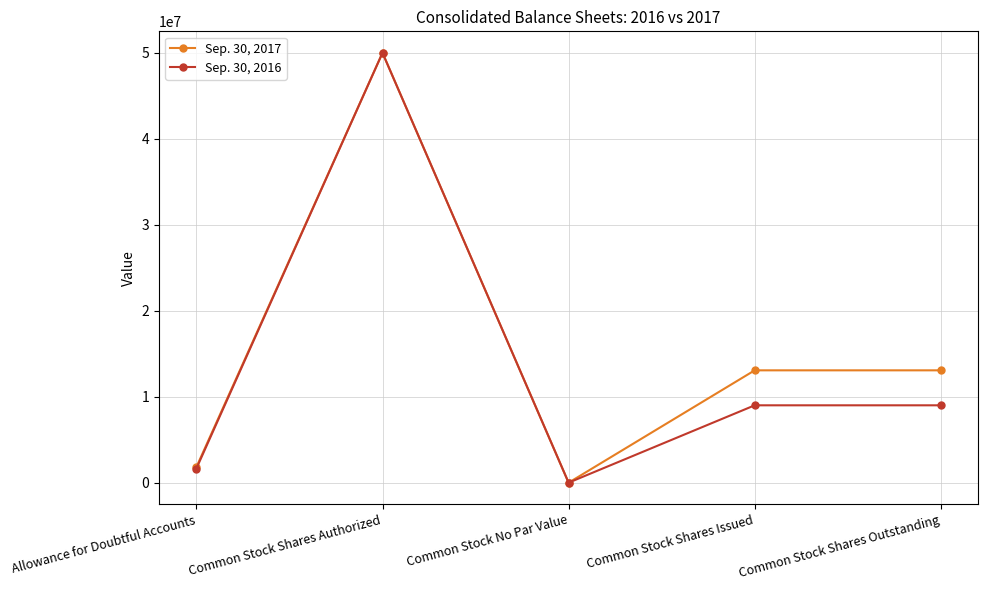

What are all the series names shown in the legend?

Sep. 30, 2017, Sep. 30, 2016